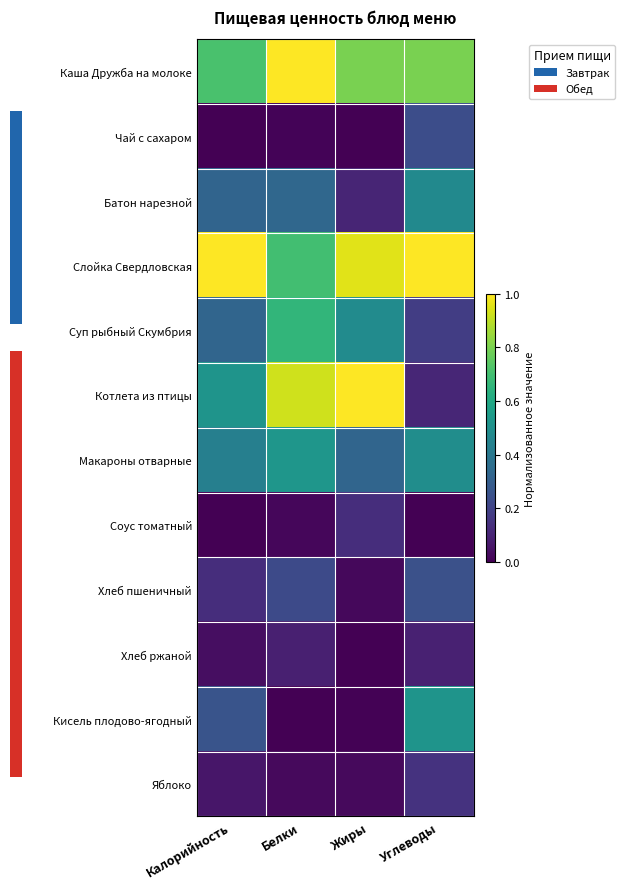

The value of Чай с сахаром at Калорийность is 0.2. True or false?

False